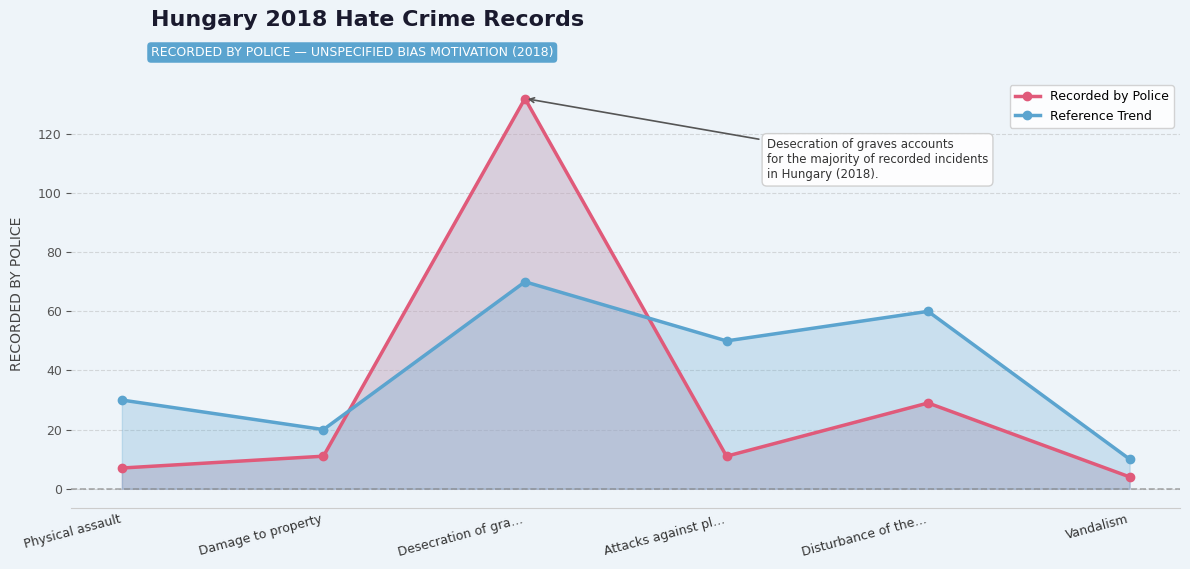

Where is the first local maximum for Recorded by Police?

Desecration of gra…